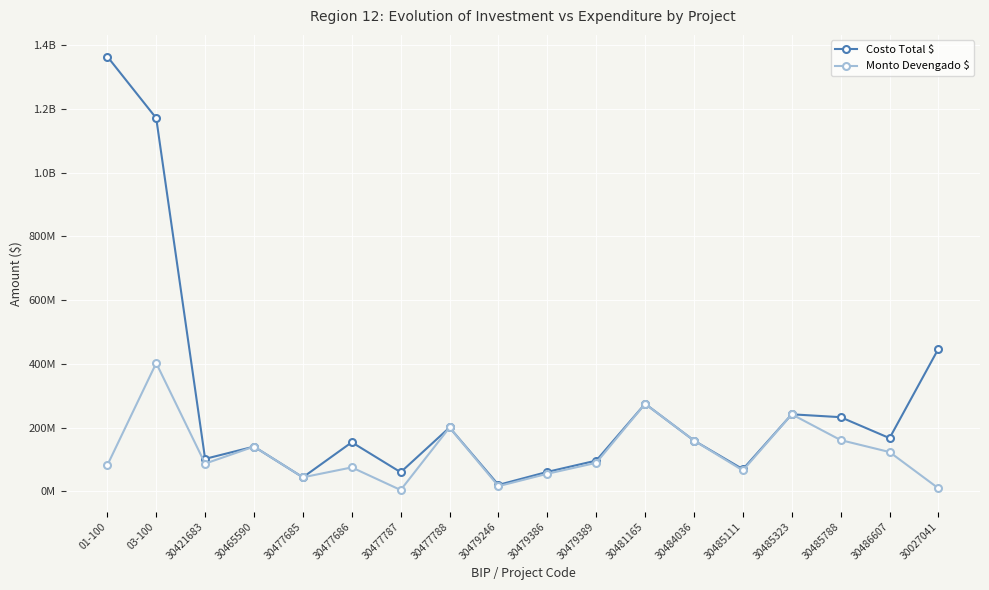

Is this an area chart (filled region under the line)?

No